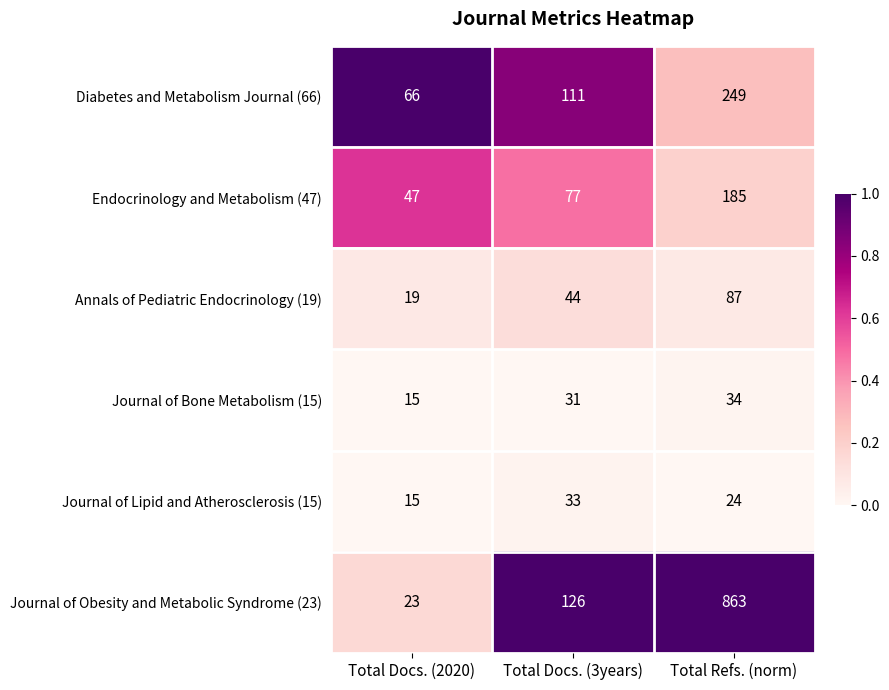

How many data points does each series have?

3